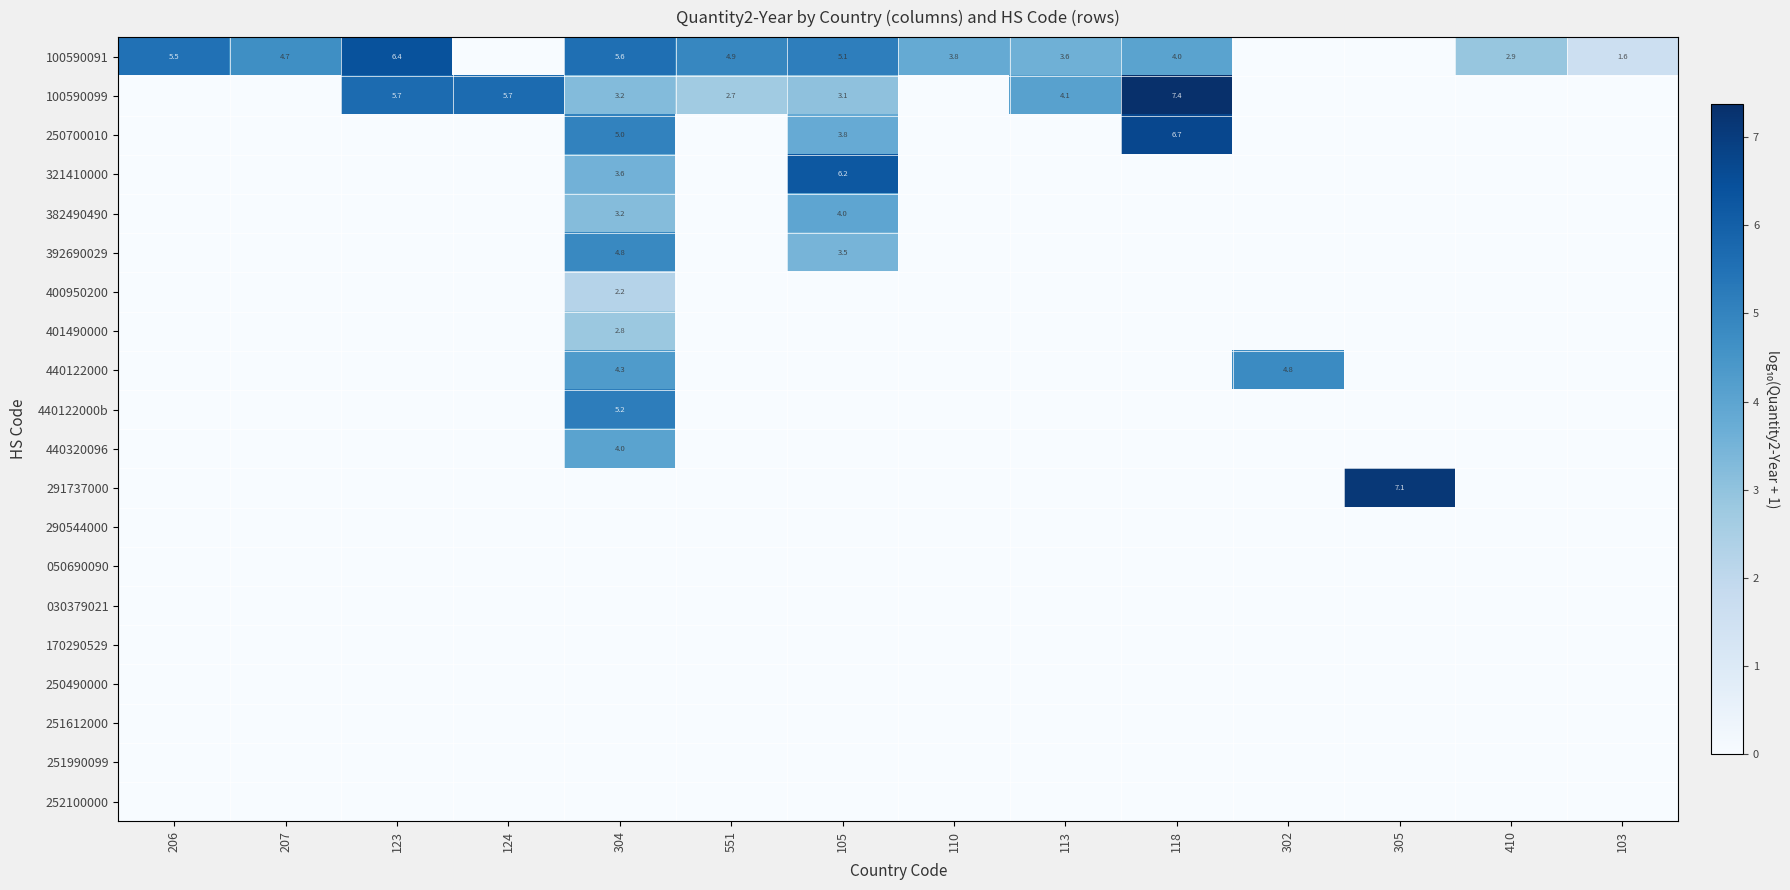

List the labels in order of 291737000 value, largest first.

305, 206, 207, 123, 124, 304, 551, 105, 110, 113, 118, 302, 410, 103